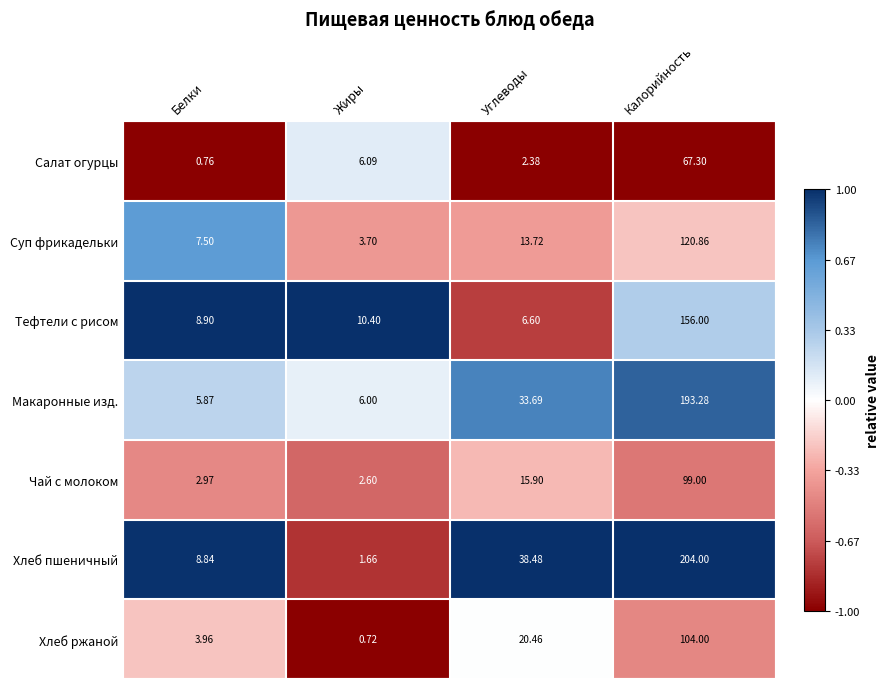

At which label does Суп фрикадельки first exceed 13?

Углеводы